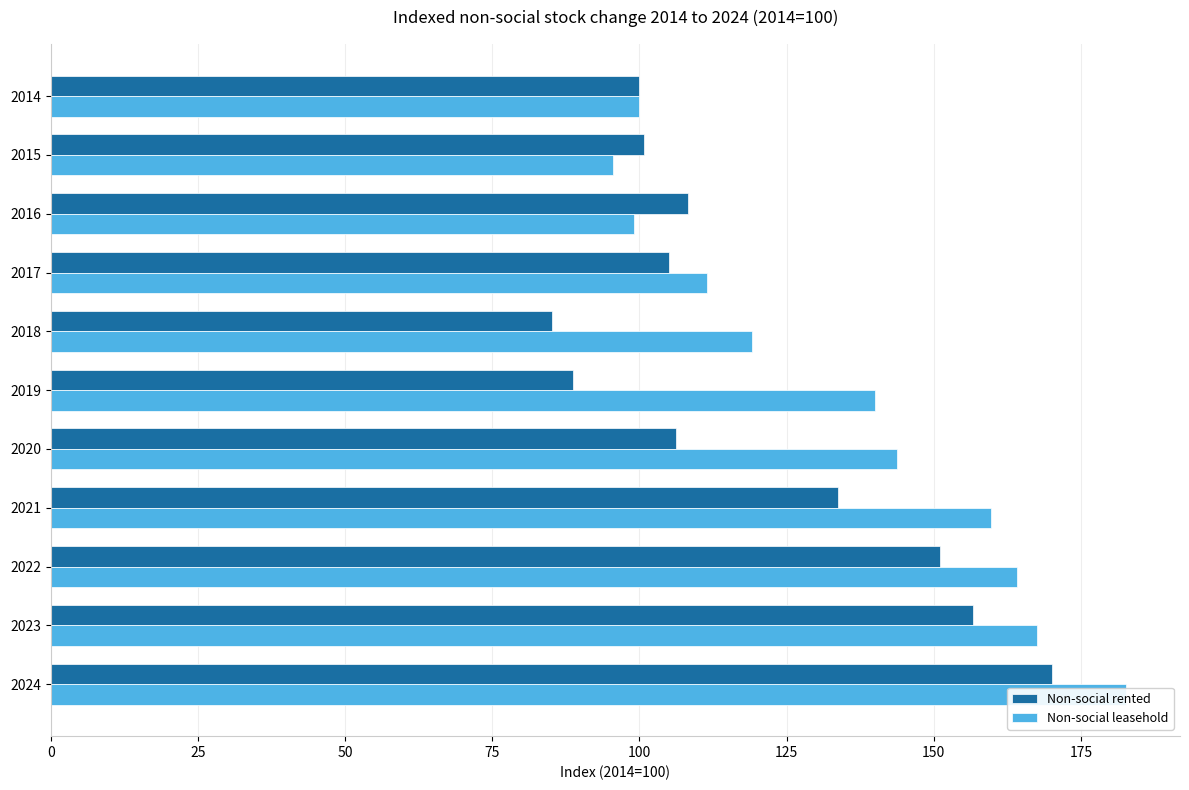

What is the sum of all Non-social rented values?

1305.9